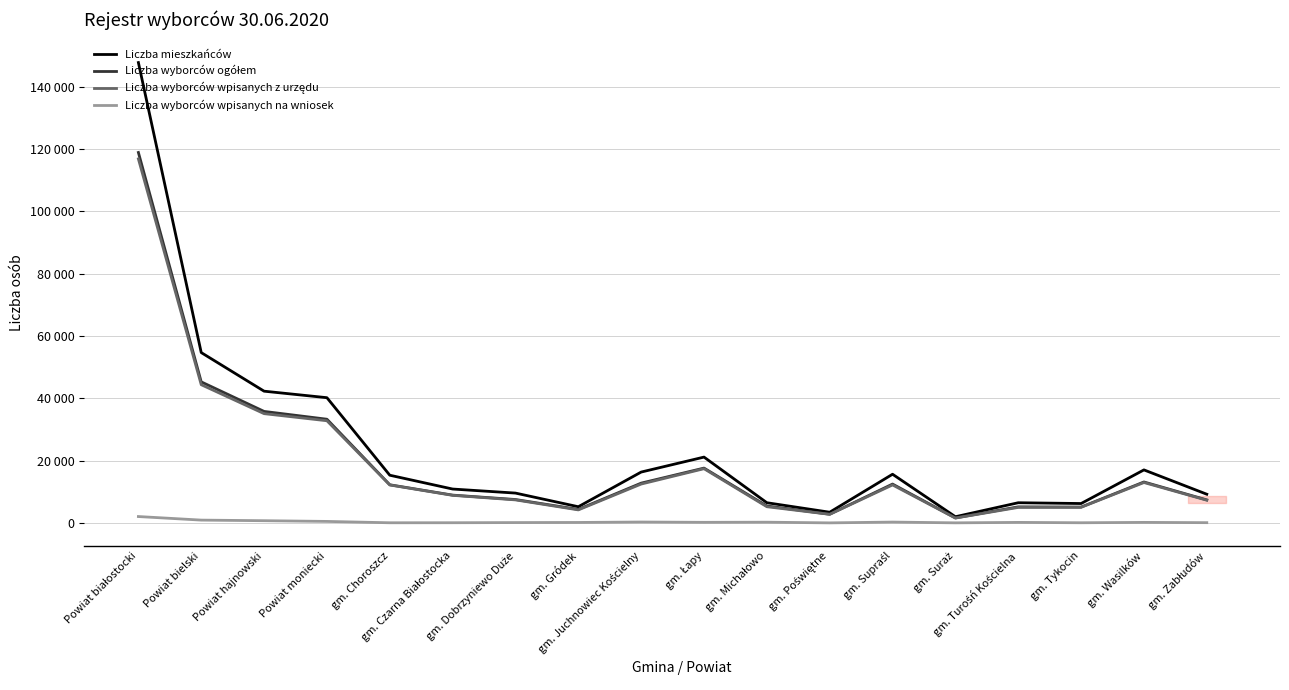

At which category is the sum across all series the highest?

Powiat białostocki